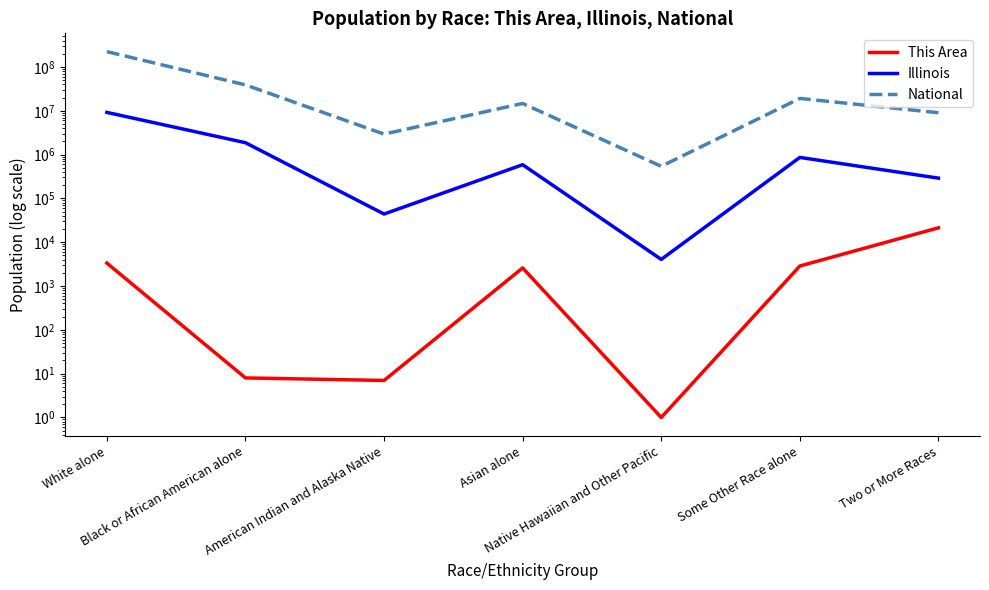

What is the label of the 3rd point from the right?

Native Hawaiian and Other Pacific